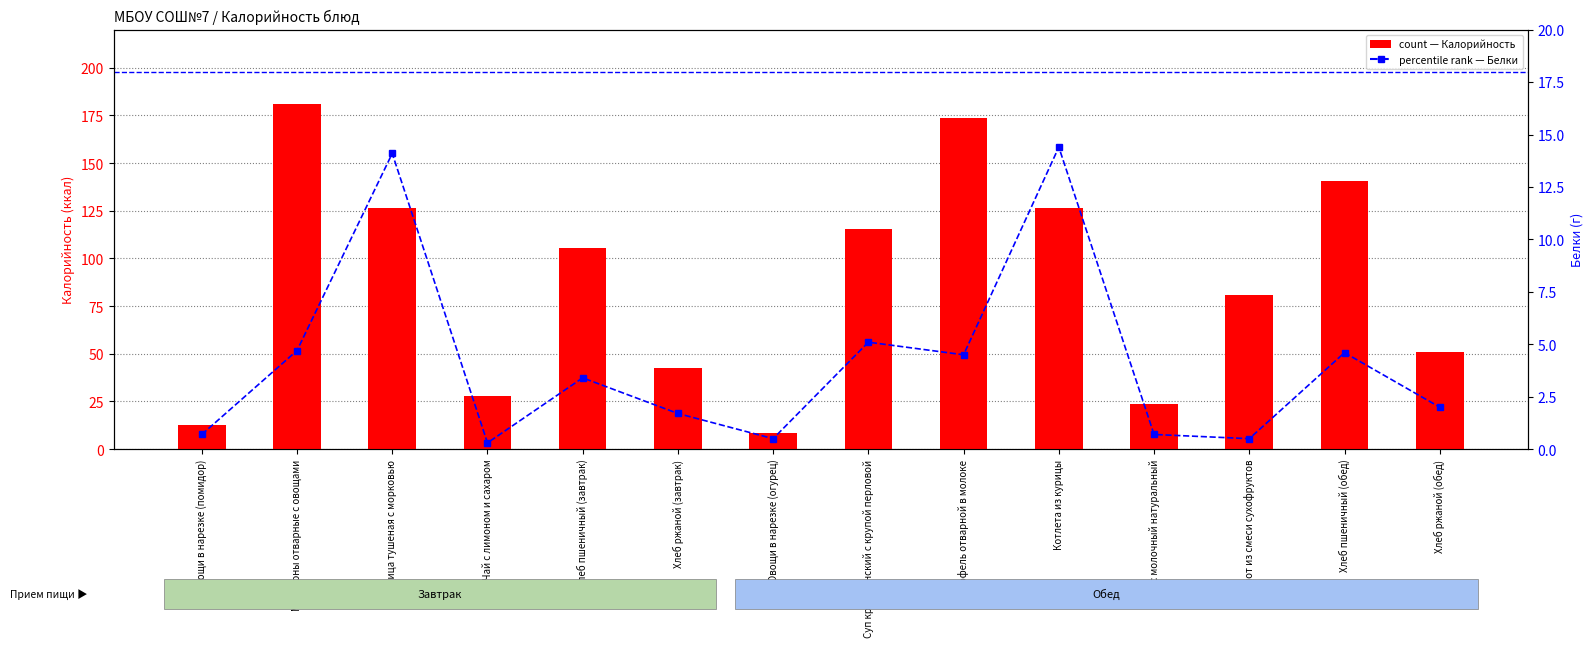

At which label does percentile rank within the sample reach its minimum?

Чай с лимоном и сахаром